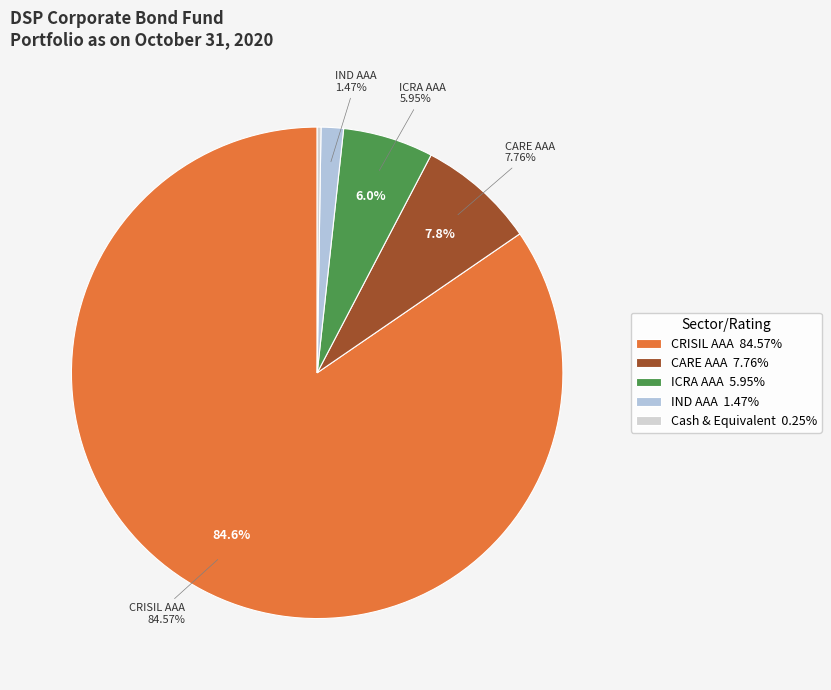

To the nearest percent, what is the combined percentage of CRISIL AAA and ICRA AAA?

91%